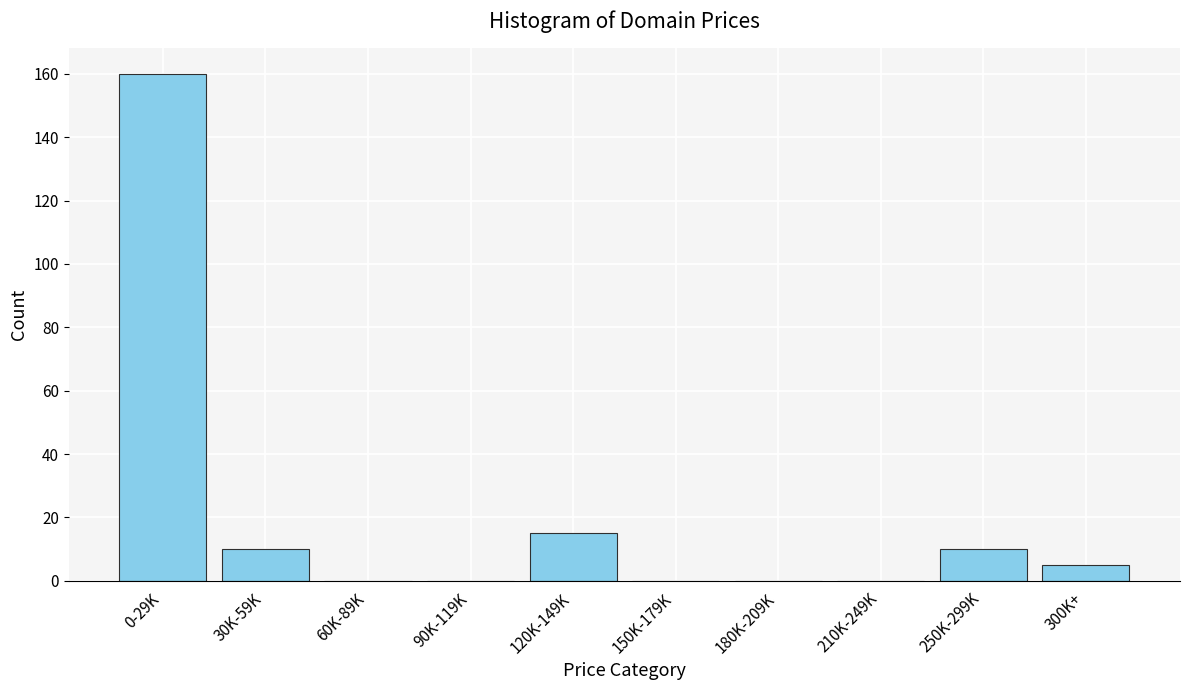

Reading right to left, extract all data points from this chart.

300K+=5	250K-299K=10	210K-249K=0	180K-209K=0	150K-179K=0	120K-149K=15	90K-119K=0	60K-89K=0	30K-59K=10	0-29K=160